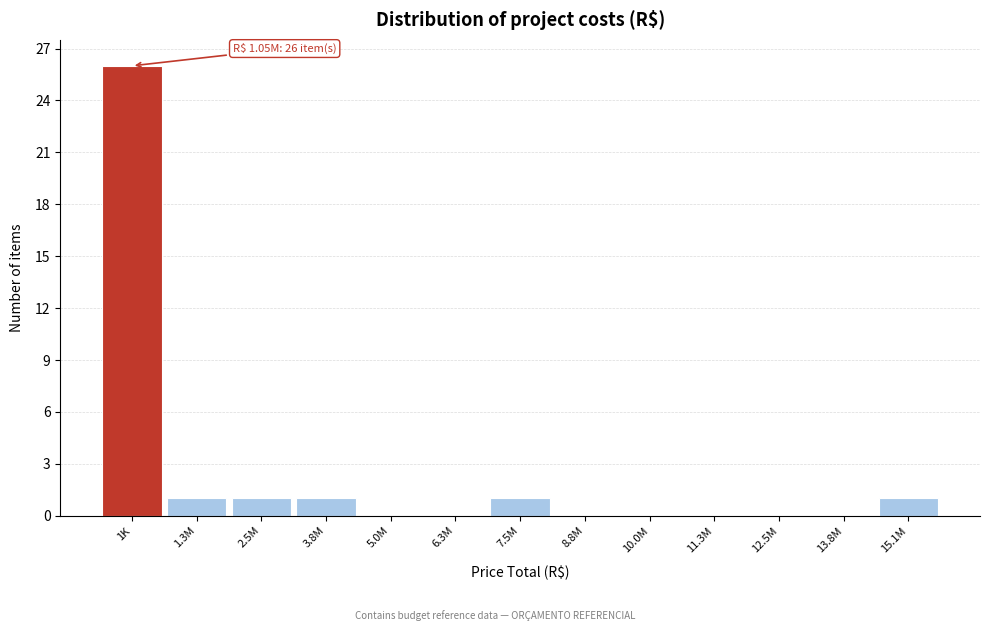

Reading left to right, extract all data points from this chart.

1K=26	1.3M=1	2.5M=1	3.8M=1	5.0M=0	6.3M=0	7.5M=1	8.8M=0	10.0M=0	11.3M=0	12.5M=0	13.8M=0	15.1M=1